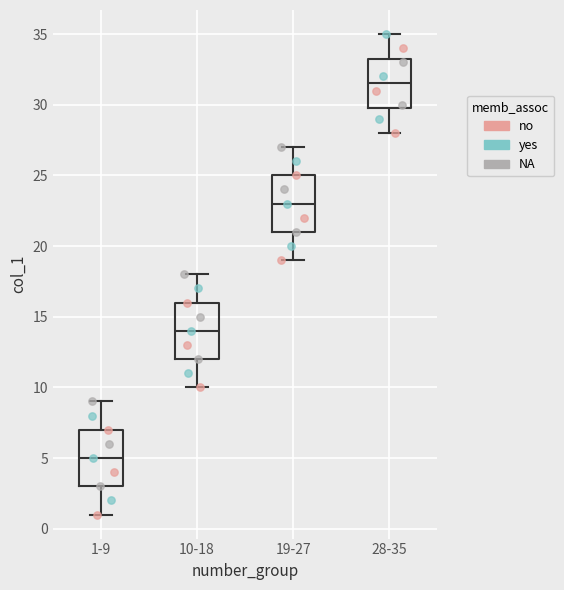

Reading left to right, read every box against the y-axis: the position of its median line, the range the box covers, and the ends of its whiskers. The values are not printed on the chart, so give them approximately, as read against the axis.

1-9: median 5.0, box 3.0 to 7.0, whiskers 1.0 to 9.0
10-18: median 14.0, box 12.0 to 16.0, whiskers 10.0 to 18.0
19-27: median 23.0, box 21.0 to 25.0, whiskers 19.0 to 27.0
28-35: median 31.5, box 30.0 to 33.5, whiskers 28.0 to 35.0